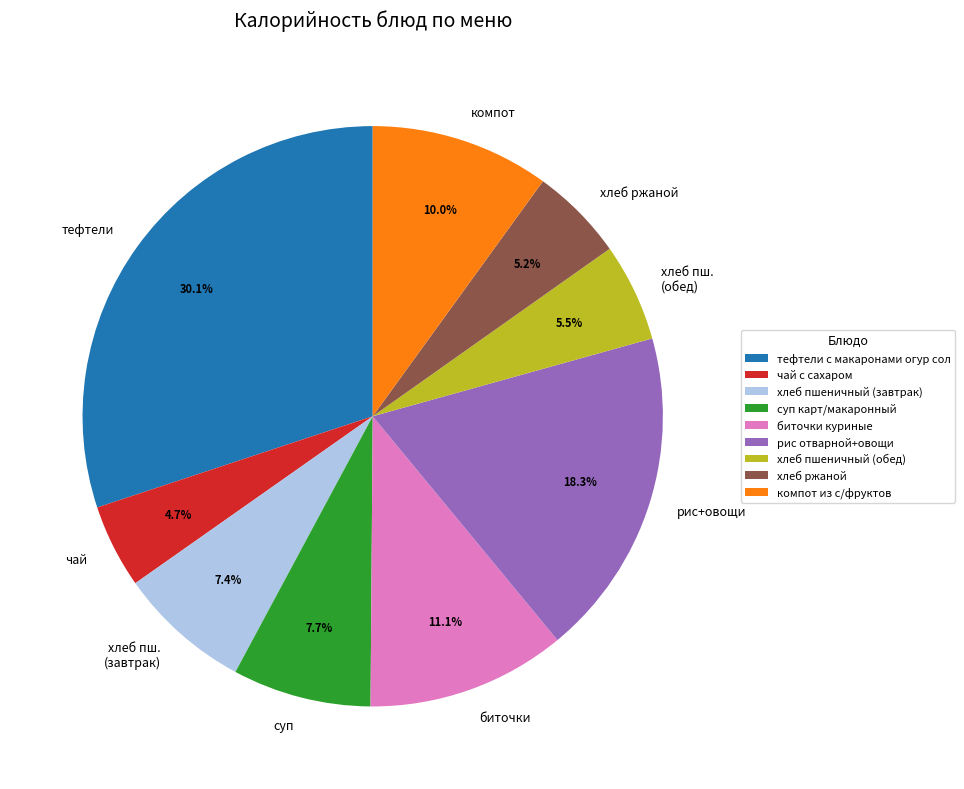

Does суп карт/макаронный account for over 50% of the chart?

No